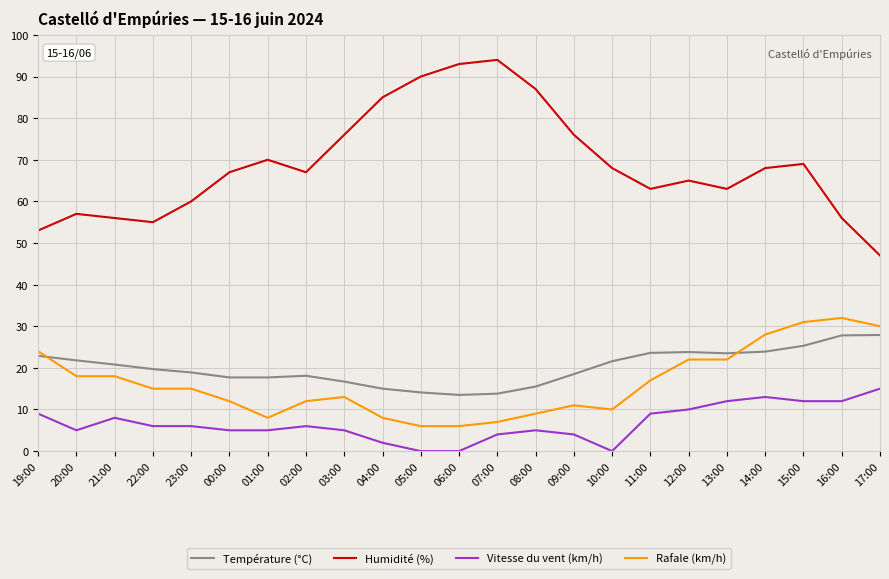

What is the highest value of the Humidité (%) series?

94.0